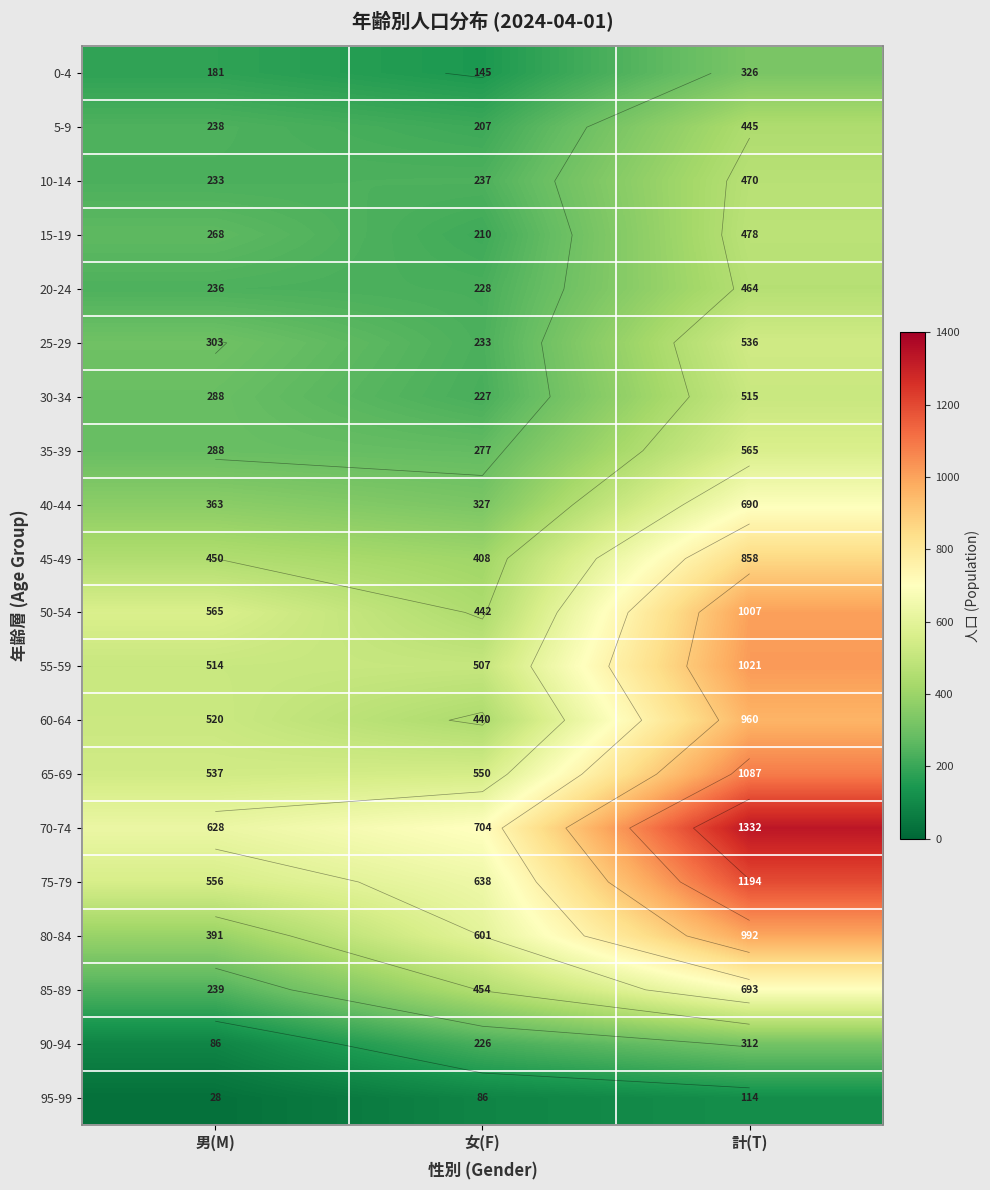

How many distinct data groups are displayed?

20